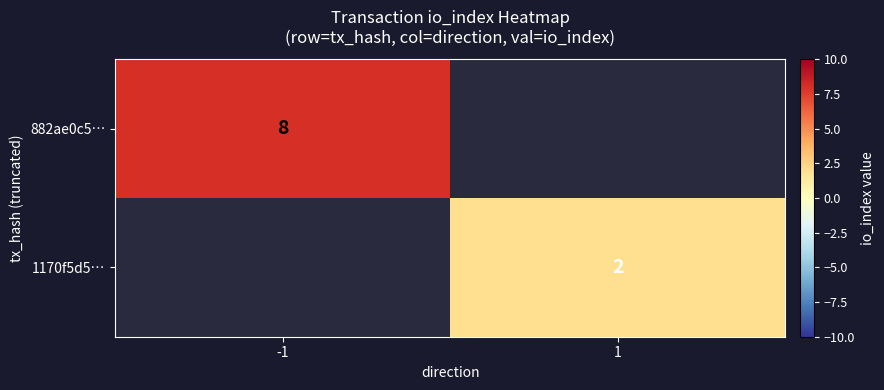

Is the value of 882ae0c5… at -1 greater than the value of 1170f5d5… at 1?

Yes